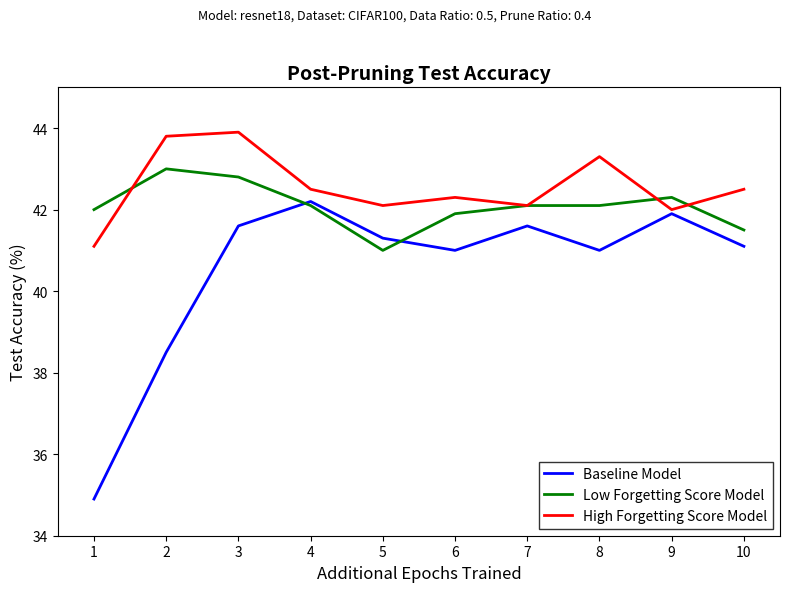

True or false: High Forgetting Score Model and Baseline Model cross at least once.

False